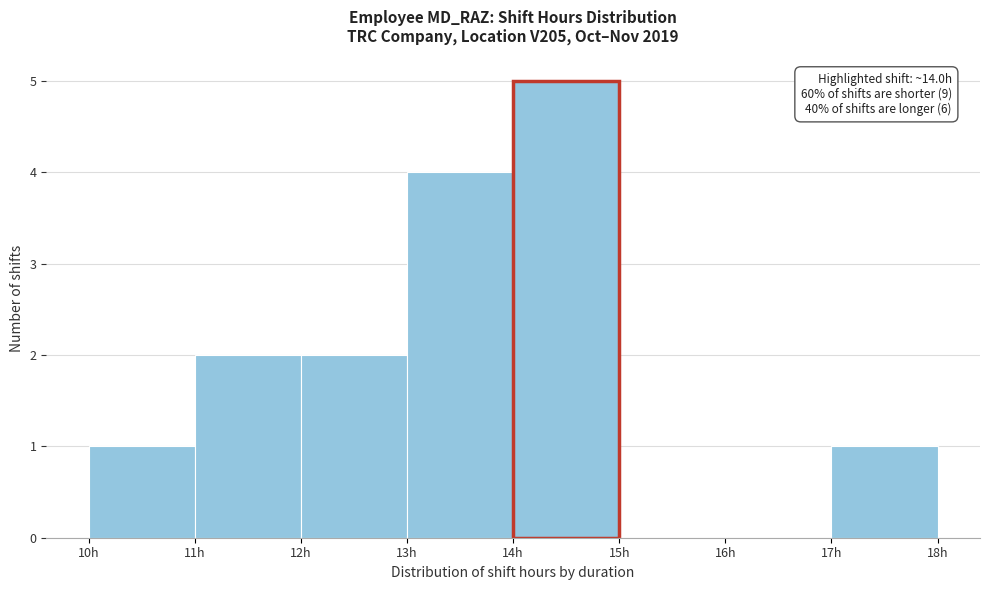

Over which range of the x-axis is the bar tallest?

14 to 15